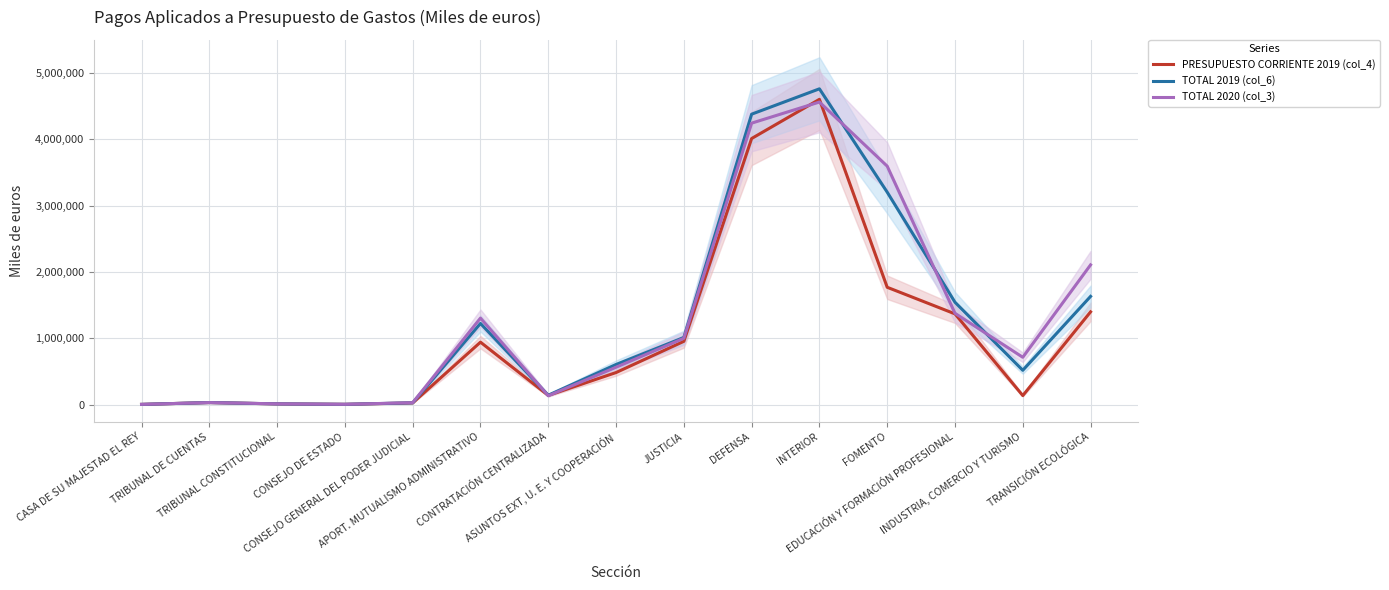

What is the average value of the TOTAL 2020 (col_3) series?

1312333